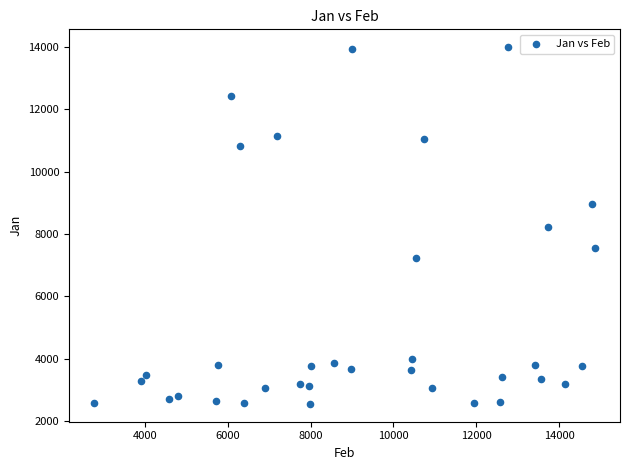

What is the range of X values (max minus min)?

12077